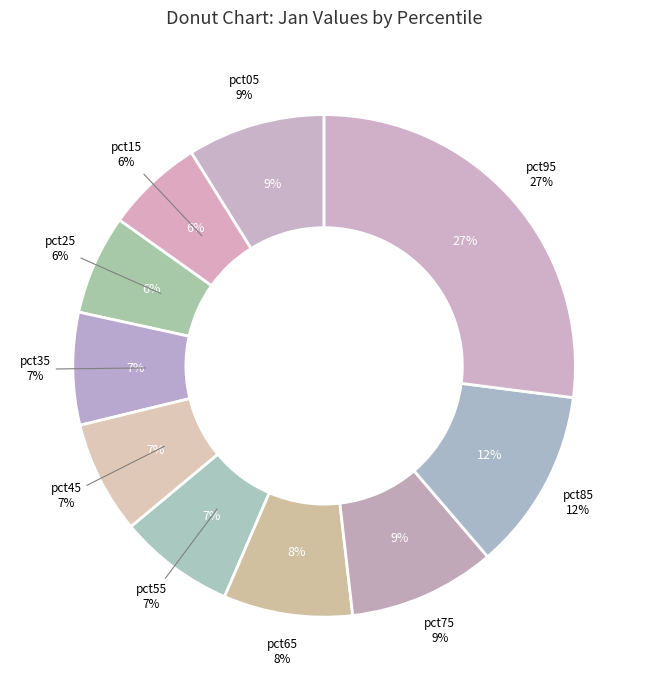

To the nearest percent, what is the average slice percentage?

10%